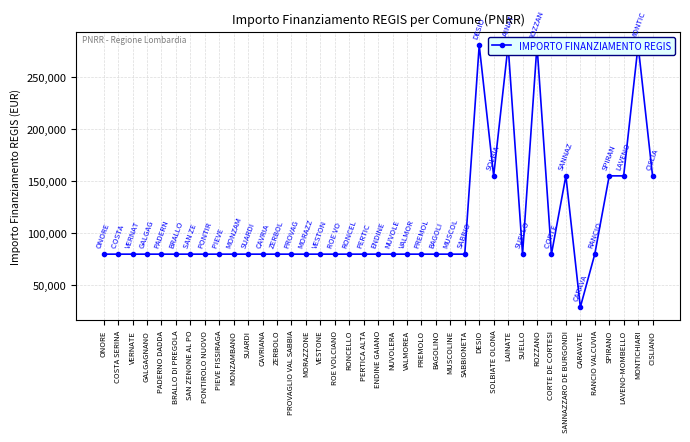

Is this an area chart (filled region under the line)?

No